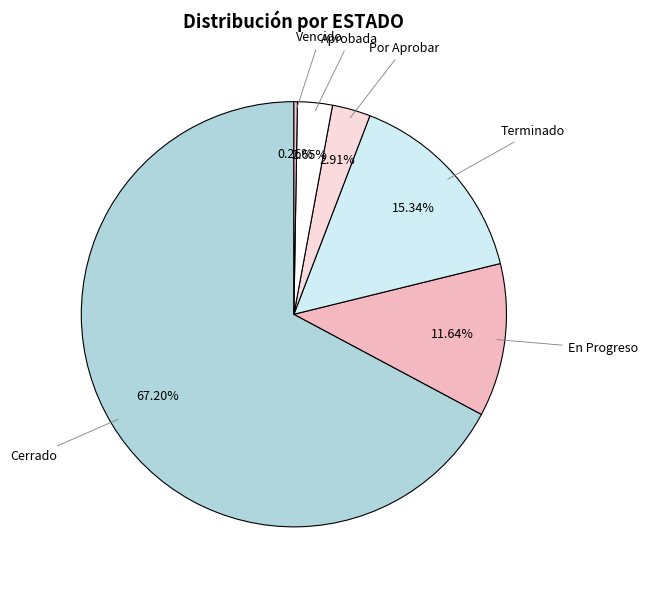

Which slice is the smallest?

Vencido